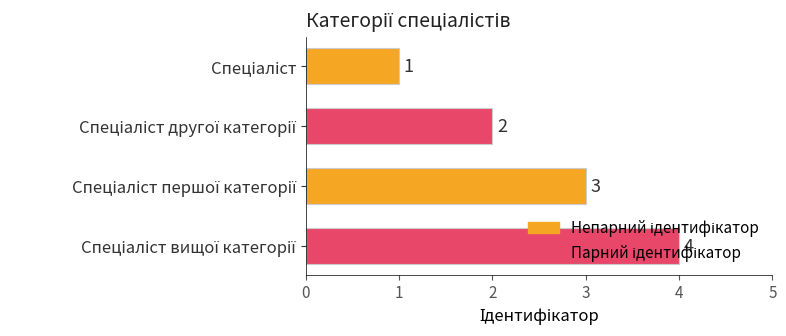

What is the greatest value displayed?

4